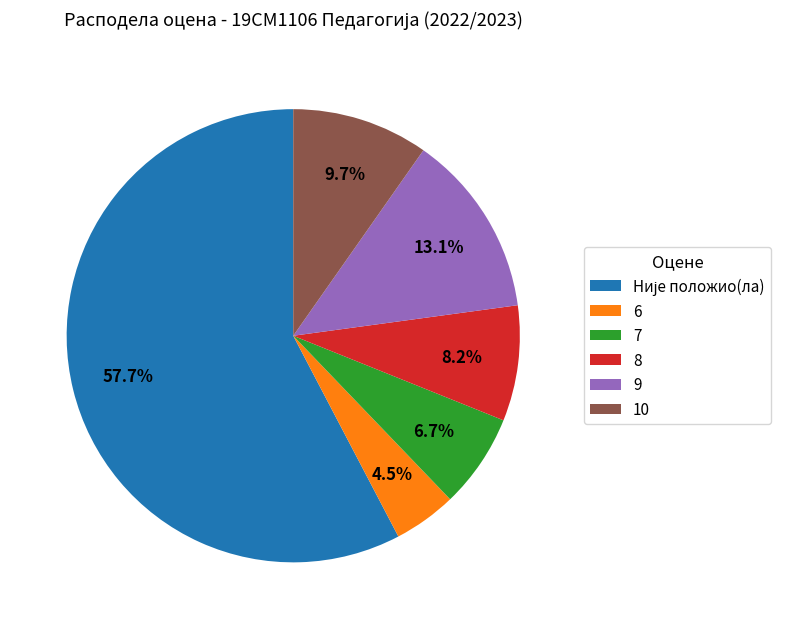

To the nearest percent, what percentage of the pie is 8?

8%